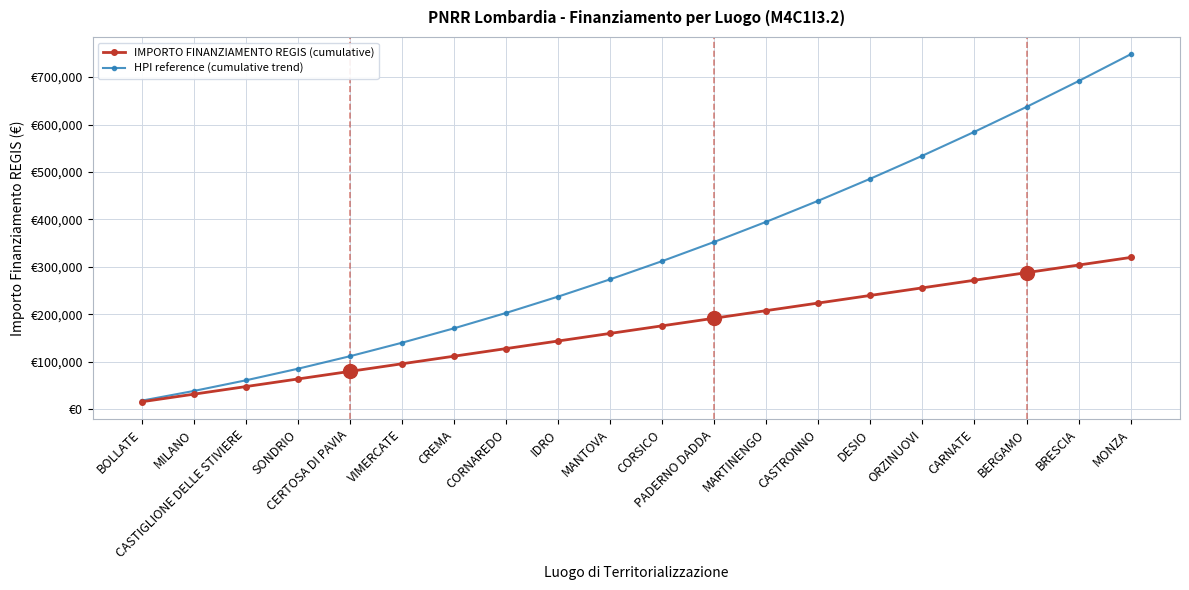

Reading left to right, extract all data points from this chart.

IMPORTO FINANZIAMENTO REGIS (cumulative): 16000	32000	48000	64000	80000	96000	112000	128000	144000	160000	176000	192000	208000	224000	240000	256000	272000	288000	304000	320000
HPI reference (cumulative trend): 18400	38800	61200	85600	112000	140400	170800	203200	237600	274000	312400	352800	395200	439600	486000	534400	584800	637200	691600	748000